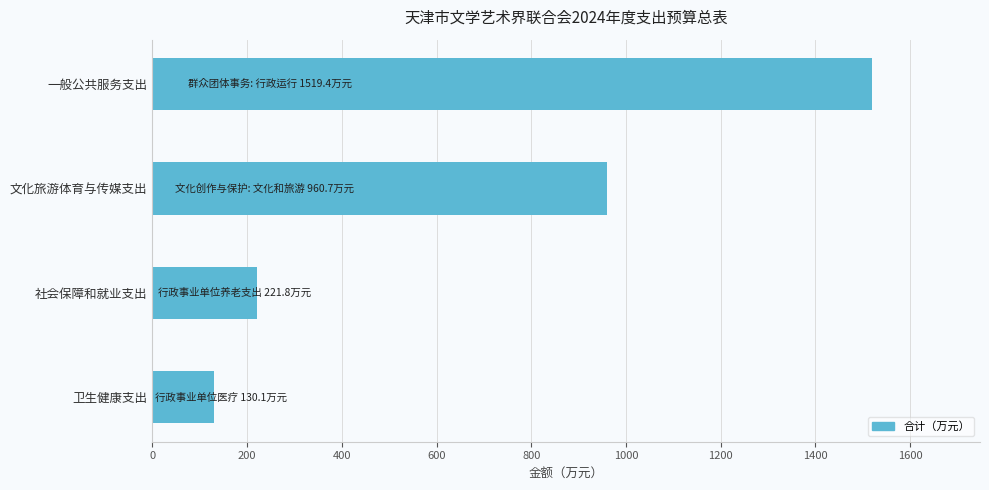

Is it true that the value at 文化旅游体育与传媒支出 is 960.7?

True